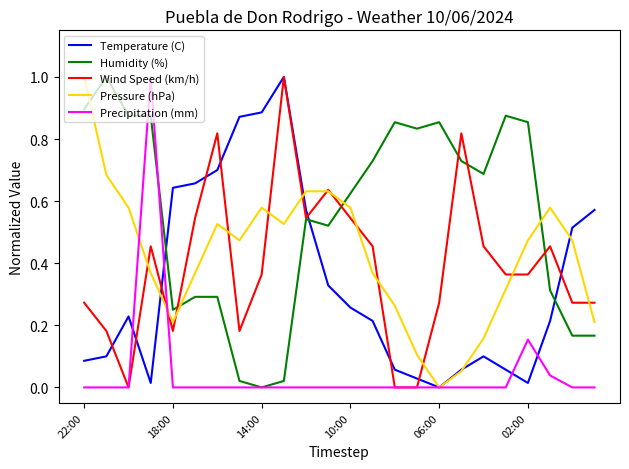

Which series has the largest total across all categories?

Humidity (%)